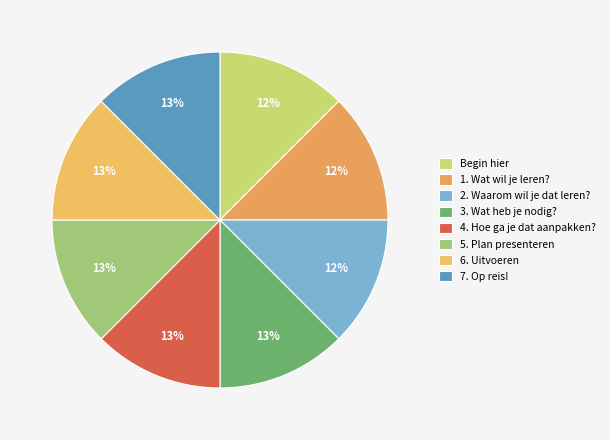

Rank the categories by value from highest to lowest.

7. Op reis!, 6. Uitvoeren, 5. Plan presenteren, 4. Hoe ga je dat aanpakken?, 3. Wat heb je nodig?, 2. Waarom wil je dat leren?, 1. Wat wil je leren?, Begin hier